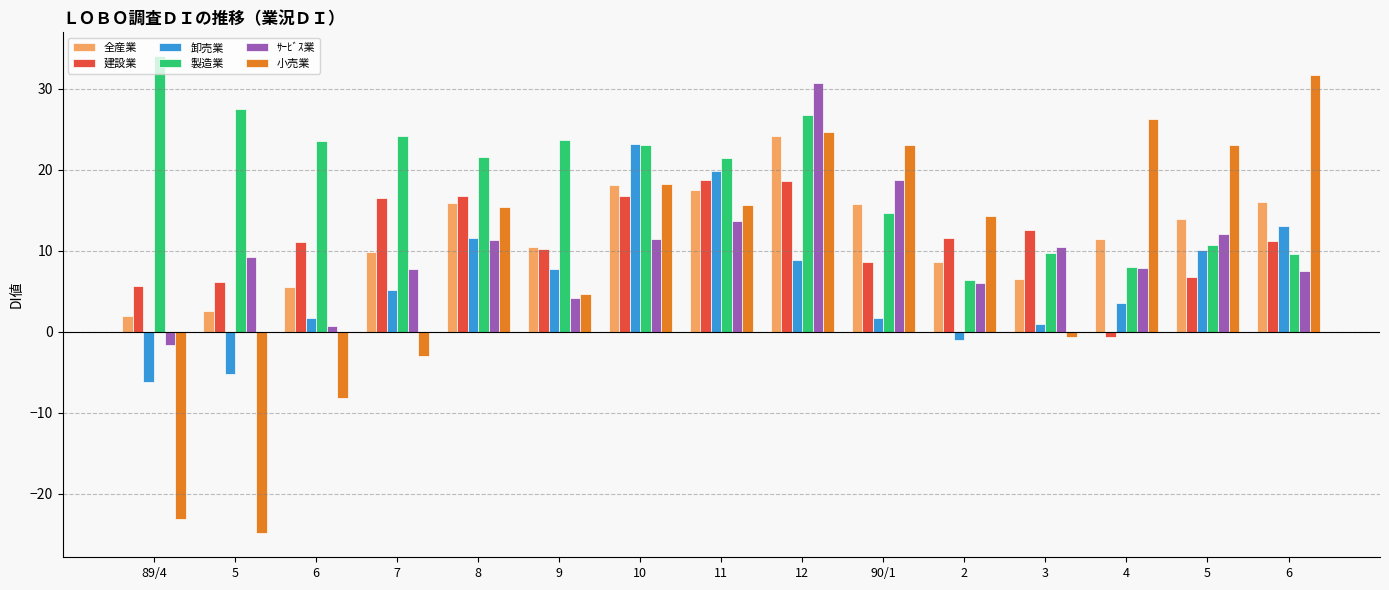

What is the difference between the 全産業 values at 9 and 2?

1.9